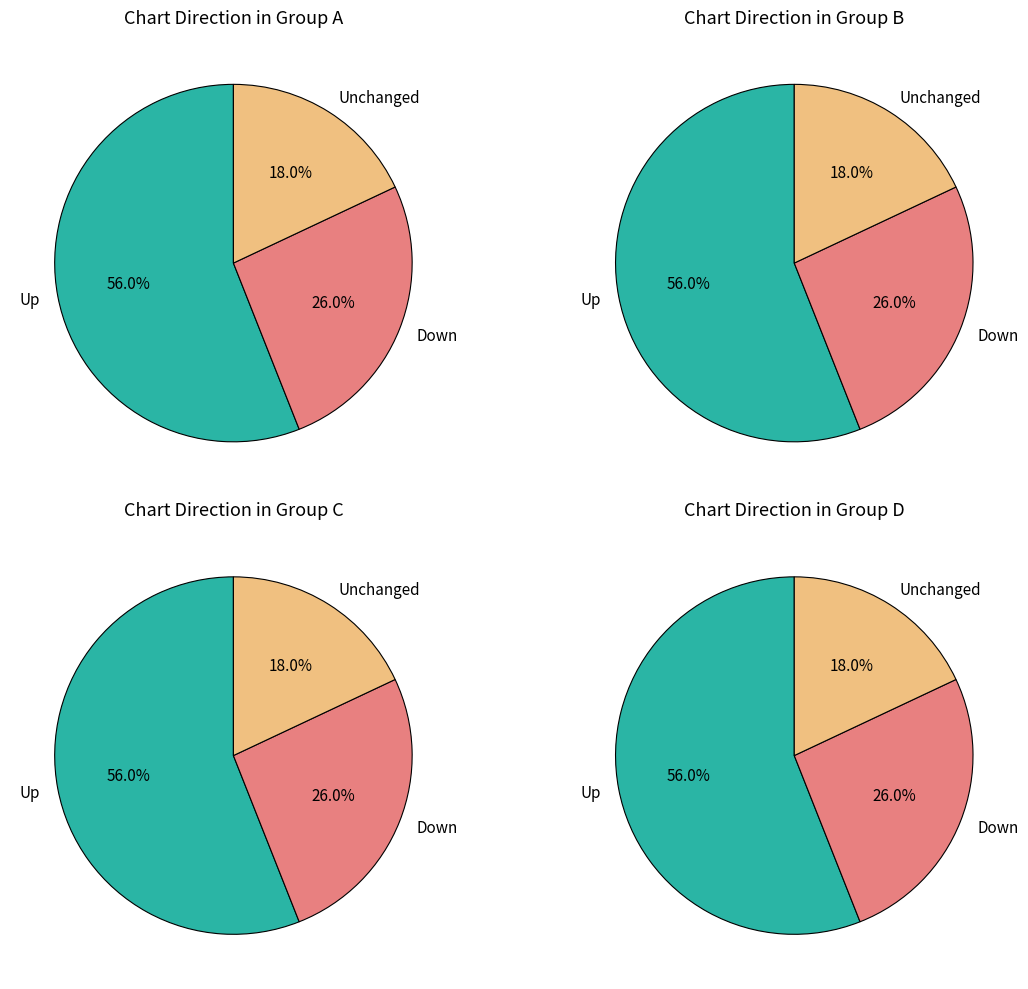

Count the number of slices in the pie.

3